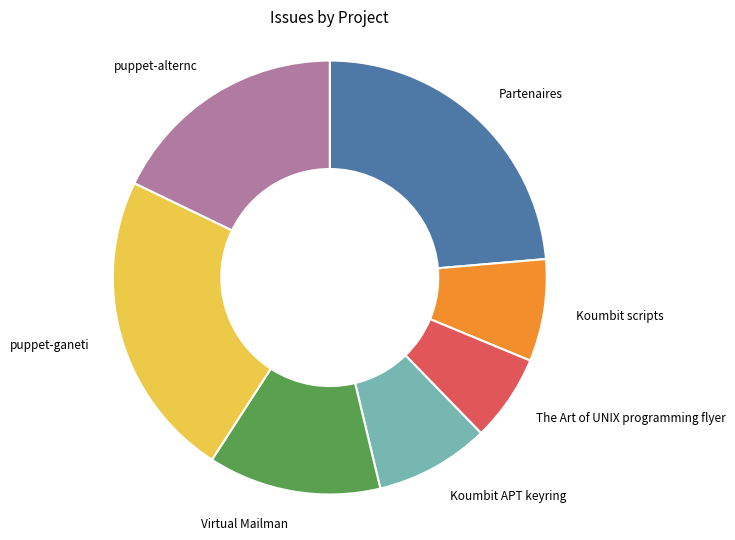

How many slices are in this pie chart?

7